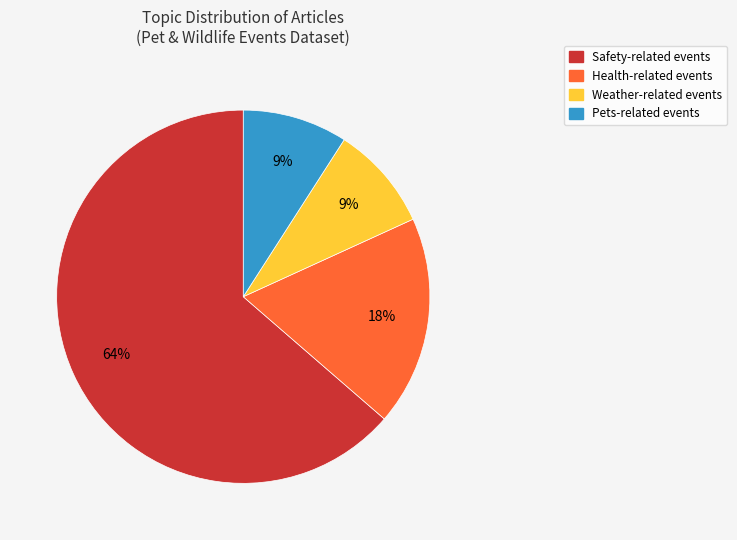

How many slices are in this pie chart?

4